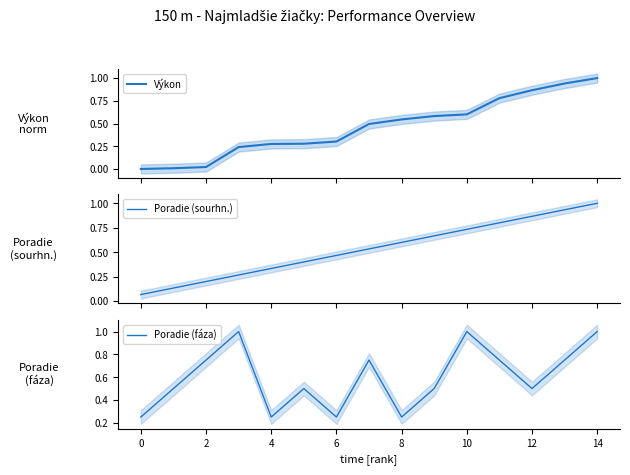

List the series in order of their peak value, lowest first.

Výkon, Poradie (sourhn.), Poradie (fáza)